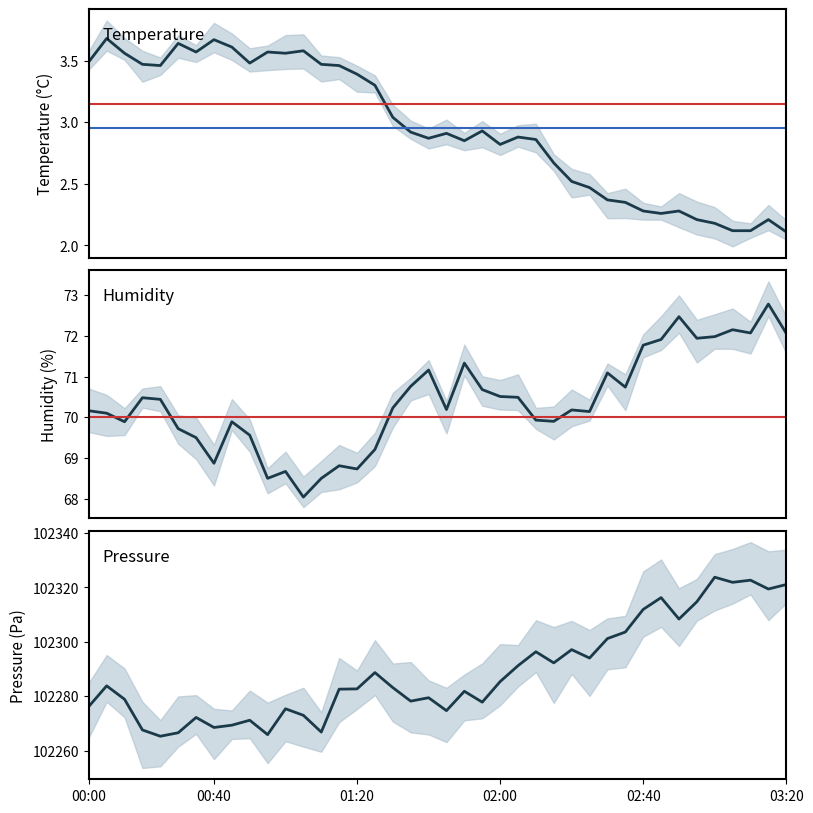

How many interior local valleys does the humidity series have?

11